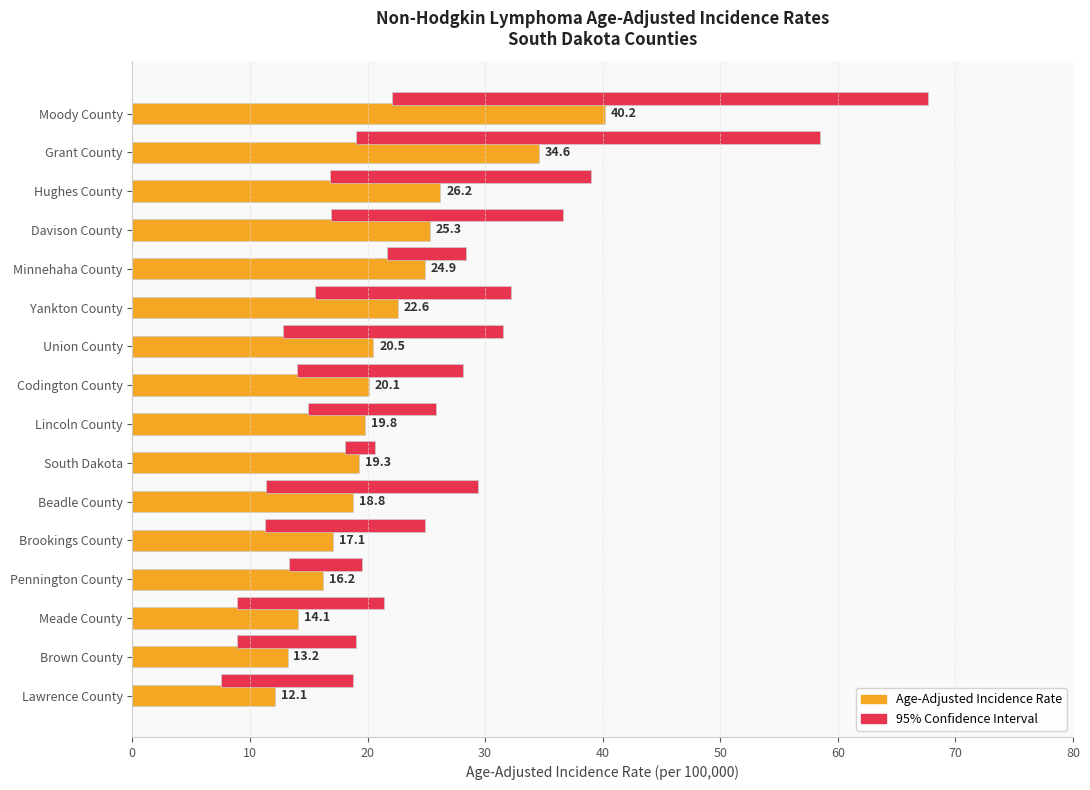

Rank the series by their maximum value, from lowest to highest.

Age-Adjusted Incidence Rate, 95% Confidence Interval